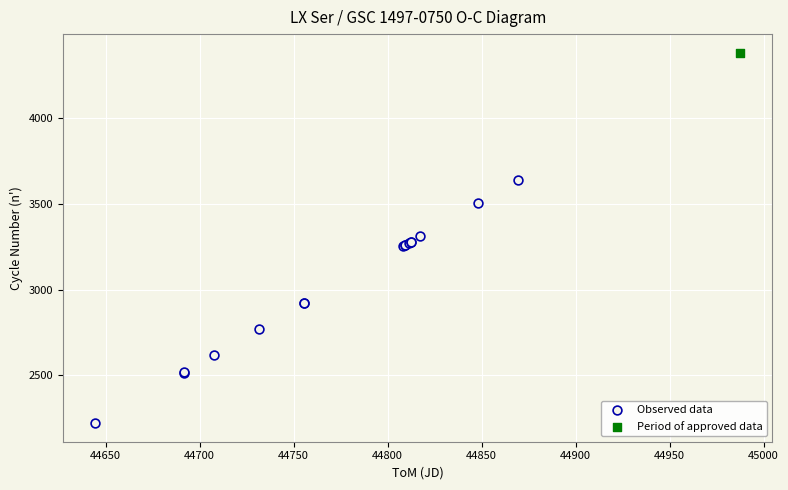

What are all the series names shown in the legend?

Observed data, Period of approved data